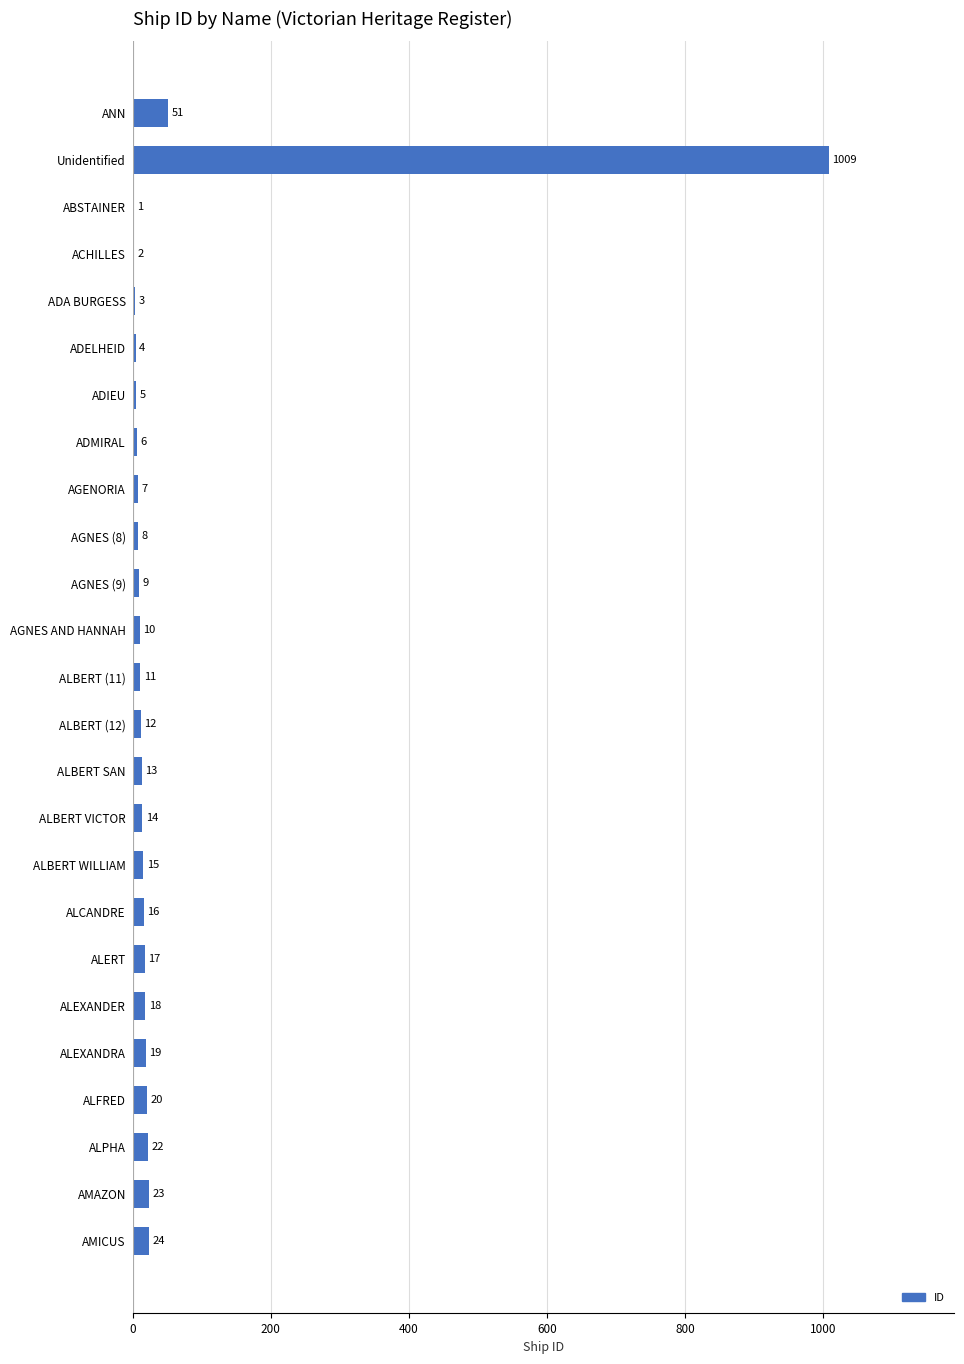

Read the value at AMICUS, to the nearest 10.

20